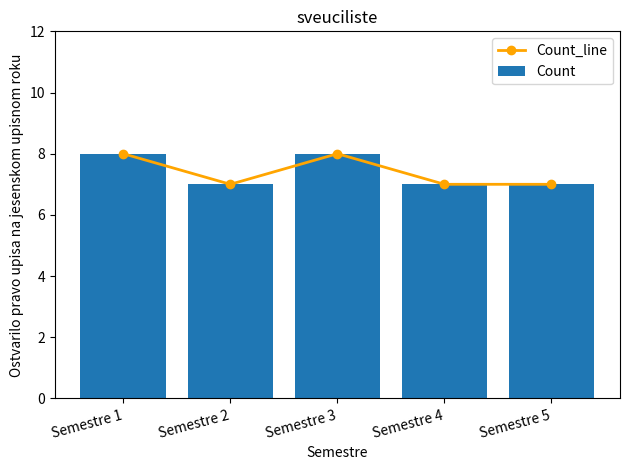

What is the difference between the maximum and minimum values in the Count series?

1